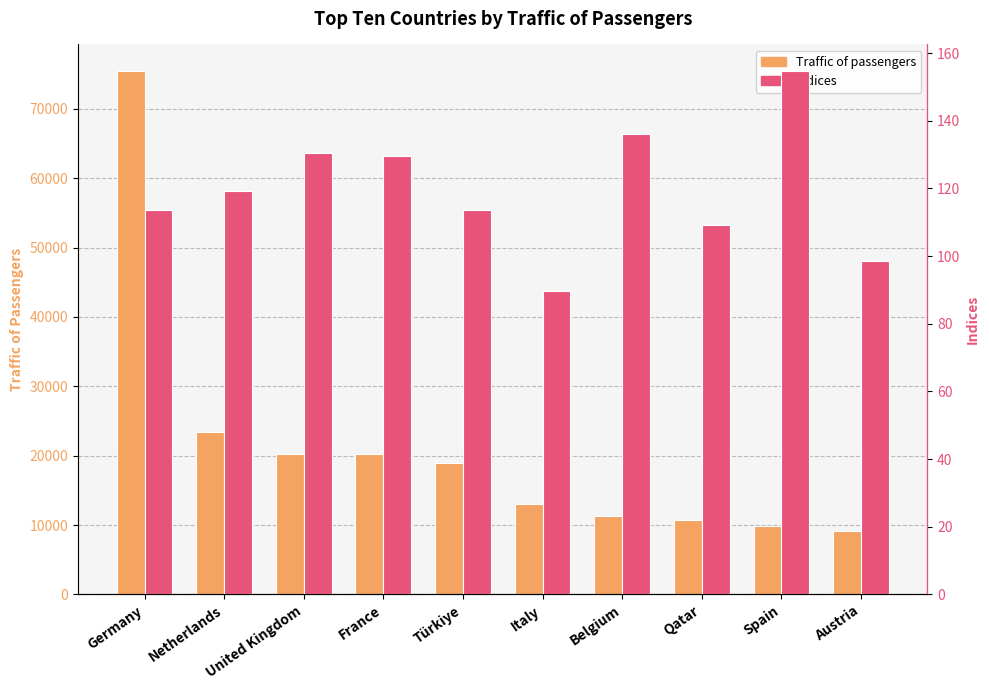

Reading left to right, what are all the values shown in this chart?

Traffic of passengers: 75491.0	23479.0	20310.0	20204.0	18923.0	13011.0	11318.0	10792.0	9844.0	9167.0
Indices: 113.7	119.1	130.5	129.7	113.6	89.7	136.1	109.3	154.8	98.6